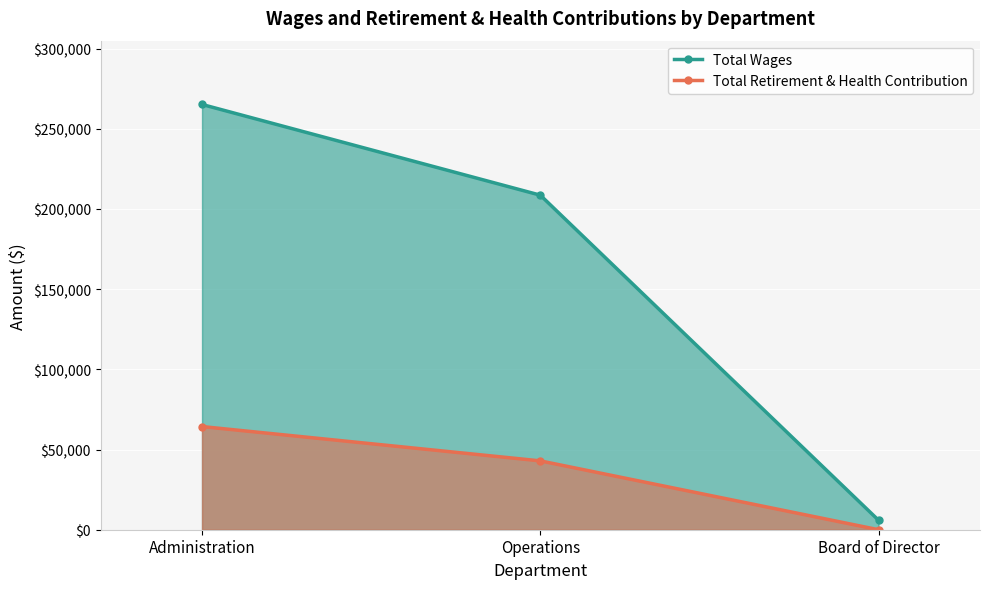

What is the minimum value for Total Wages?

5925